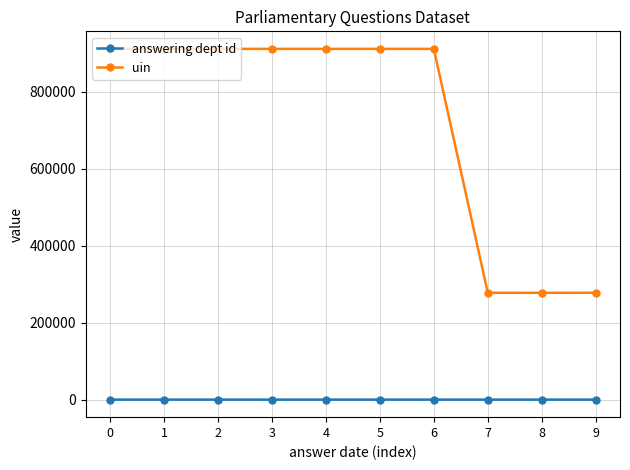

What are all the series names shown in the legend?

answering dept id, uin